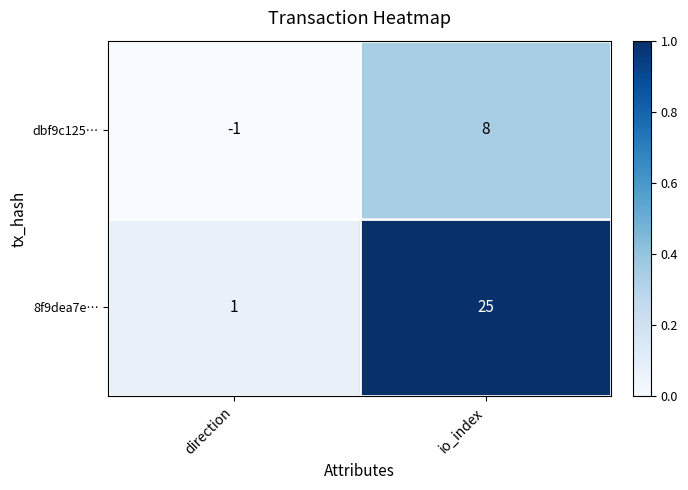

How many data points does each series have?

2